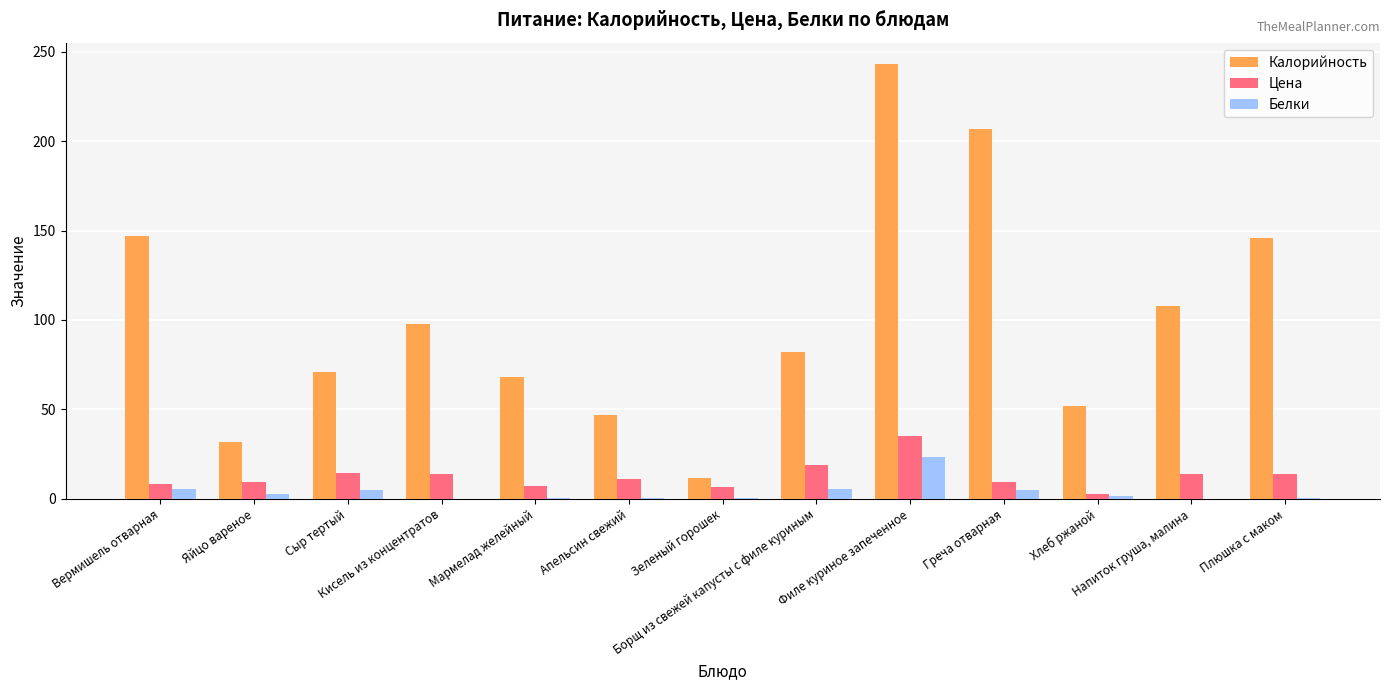

What is the sum of the Калорийность values at Филе куриное запеченное and Сыр тертый?

313.9